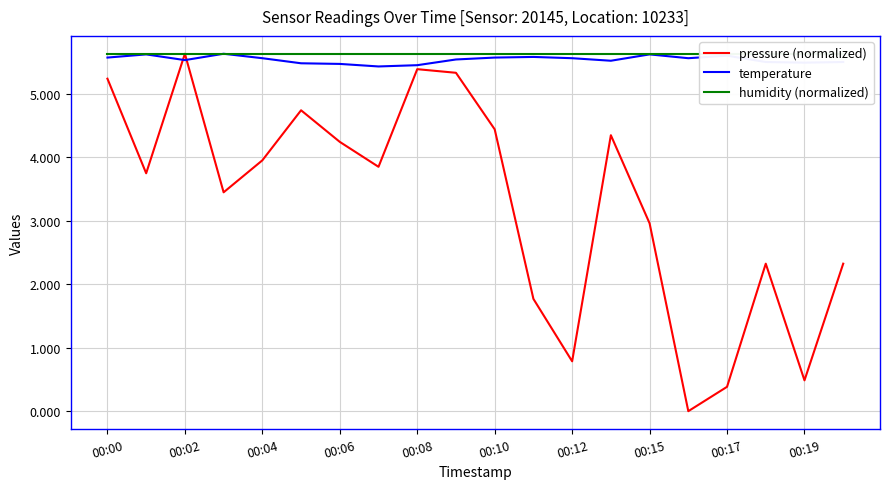

Is the value of pressure (normalized) at 00:02 greater than the value of temperature at 00:12?

Yes